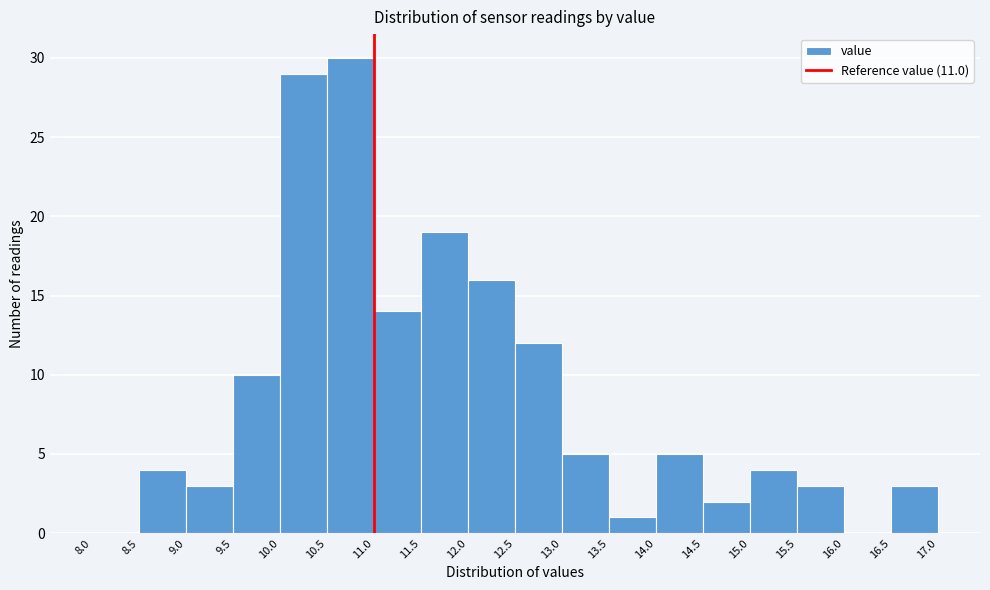

Reading left to right, list every bar in this chart as the range it spans on the x-axis followed by its height. The values are not printed on the chart, so give them approximately, as read against the axis.

8.0 to 8.5: 0
8.5 to 9.0: 4
9.0 to 9.5: 3
9.5 to 10.0: 10
10.0 to 10.5: 29
10.5 to 11.0: 30
11.0 to 11.5: 14
11.5 to 12.0: 19
12.0 to 12.5: 16
12.5 to 13.0: 12
13.0 to 13.5: 5
13.5 to 14.0: 1
14.0 to 14.5: 5
14.5 to 15.0: 2
15.0 to 15.5: 4
15.5 to 16.0: 3
16.0 to 16.5: 0
16.5 to 17.0: 3